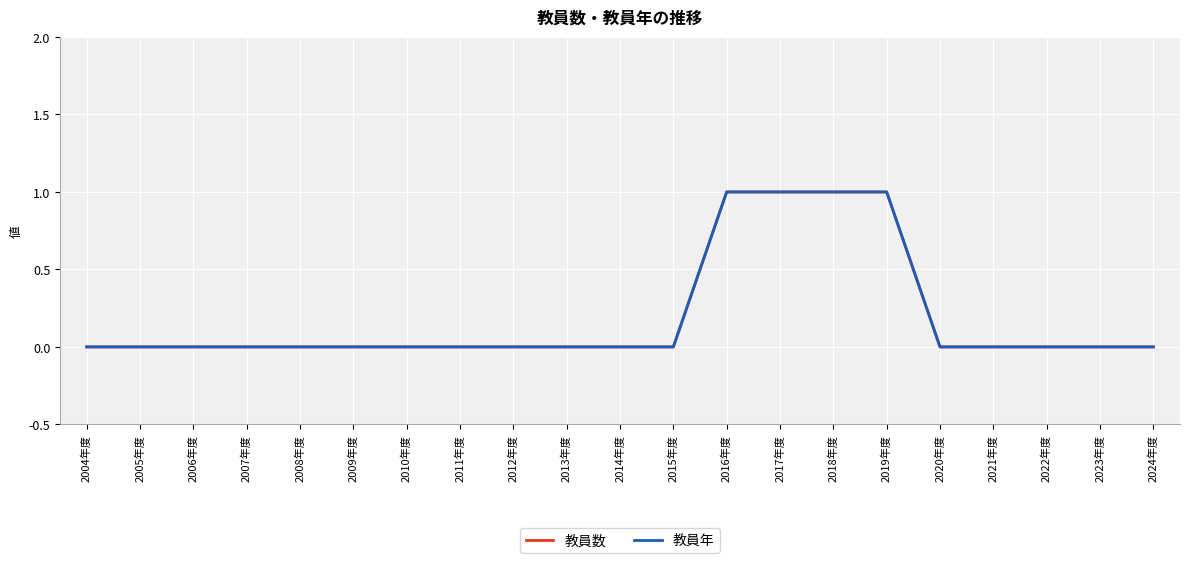

True or false: 教員数 has a value of 0 at 2011年度.

False